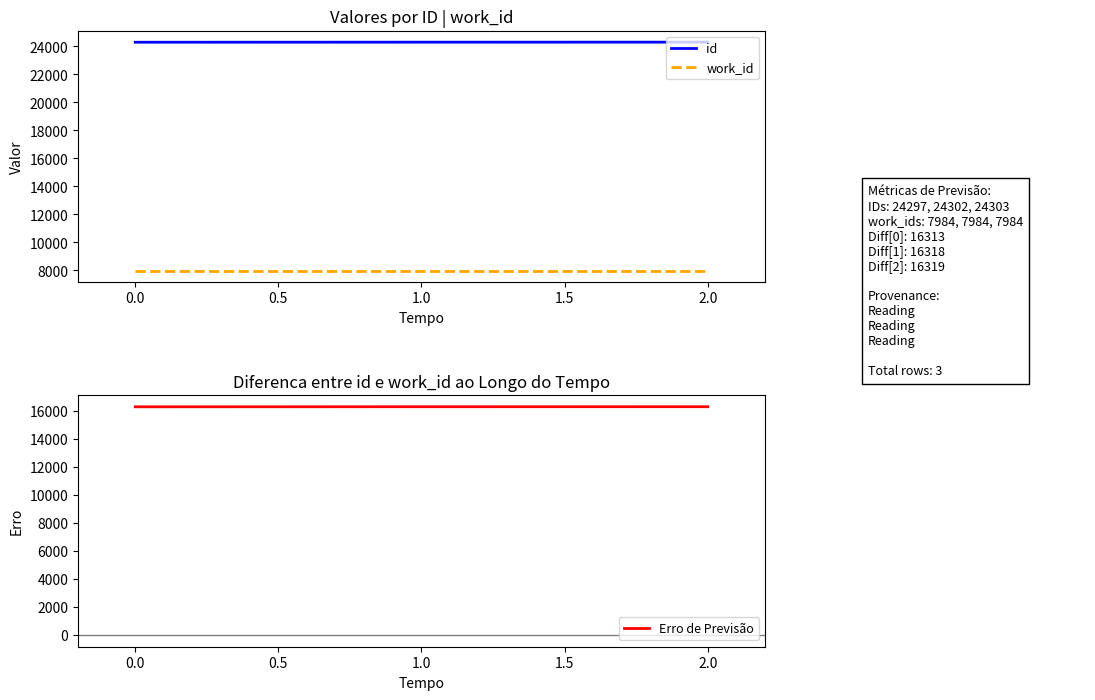

What is the difference between the second highest and minimum values in the id series?

5